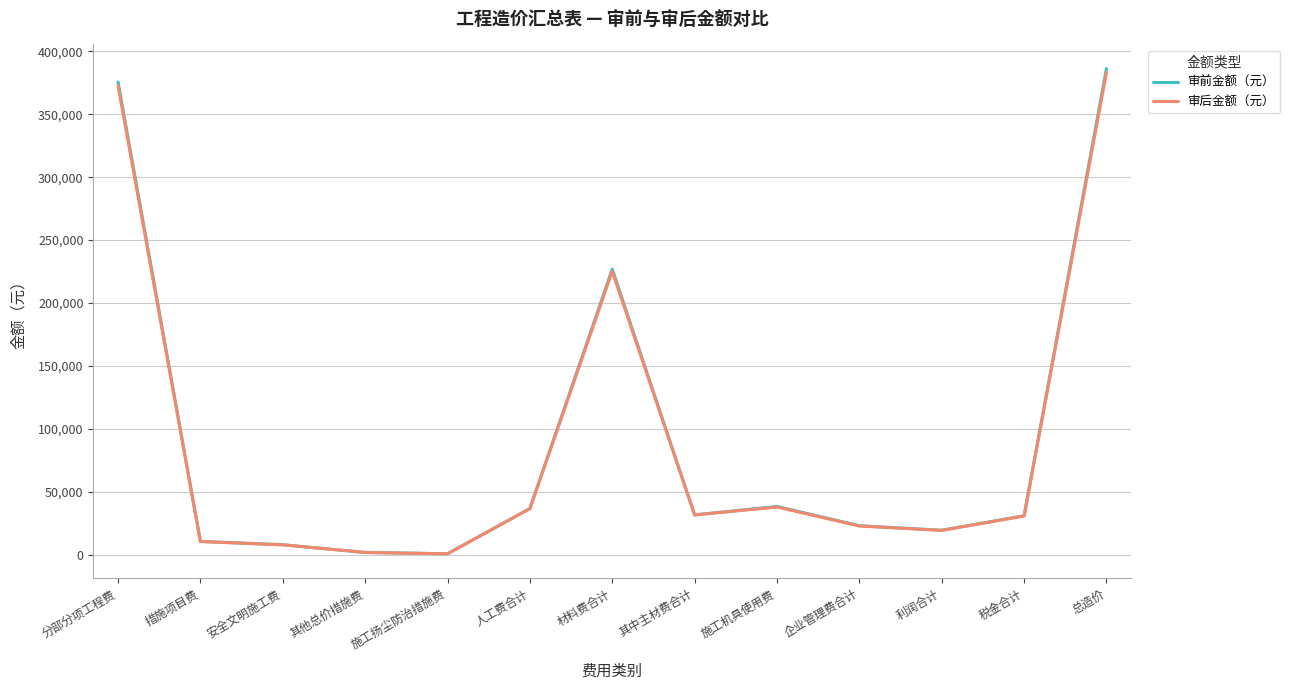

What is the minimum value shown in the chart?

782